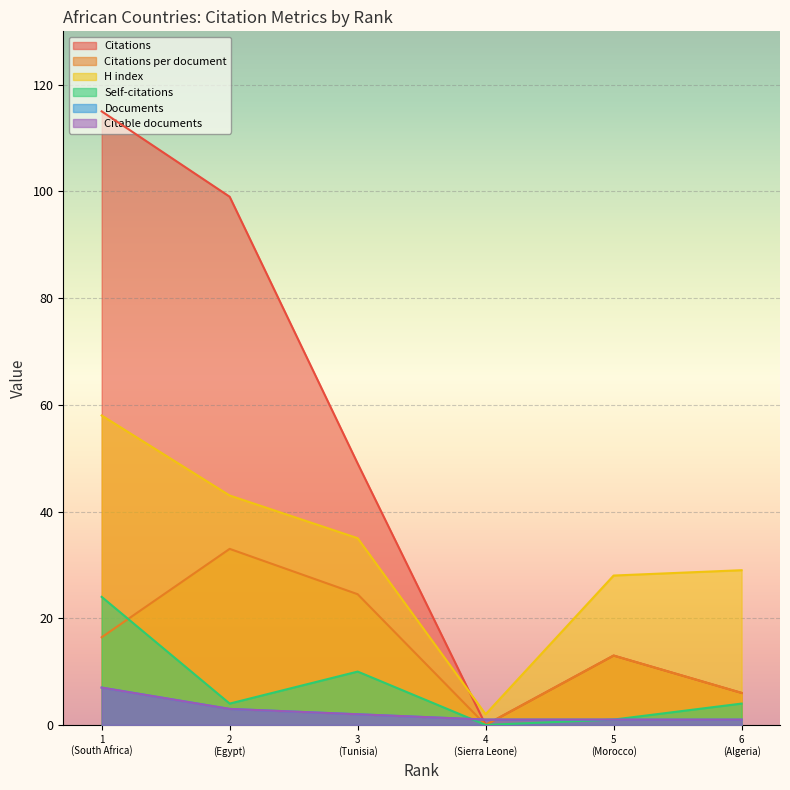

What are all the series names shown in the legend?

Citations, Citations per document, H index, Self-citations, Documents, Citable documents